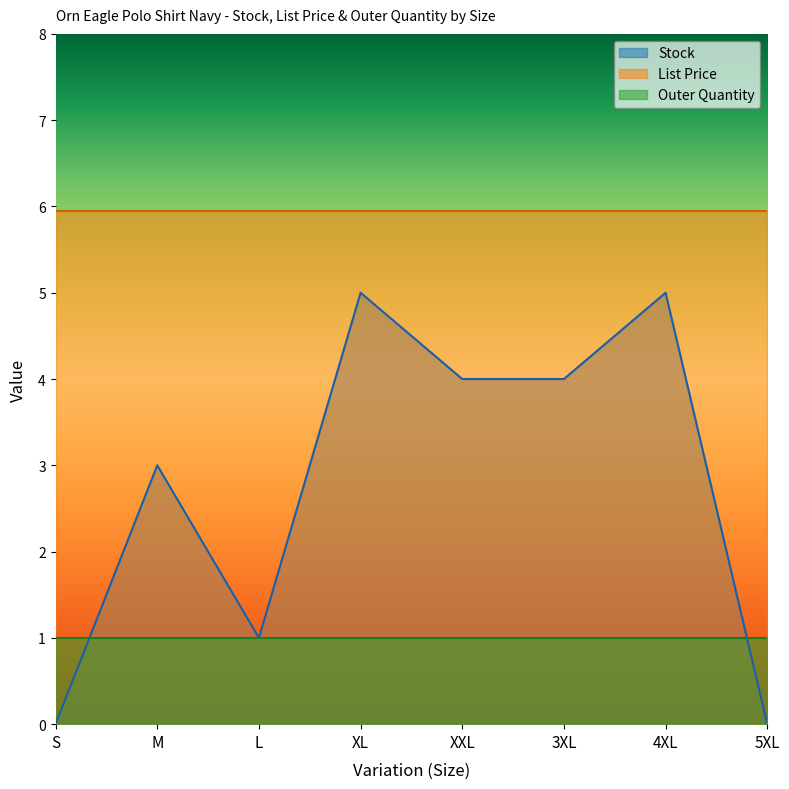

Reading left to right, transcribe all the data shown in this chart.

Stock: S=0.0	M=3.0	L=1.0	XL=5.0	XXL=4.0	3XL=4.0	4XL=5.0	5XL=0.0
List Price: S=6.0	M=6.0	L=6.0	XL=6.0	XXL=6.0	3XL=6.0	4XL=6.0	5XL=6.0
Outer Quantity: S=1.0	M=1.0	L=1.0	XL=1.0	XXL=1.0	3XL=1.0	4XL=1.0	5XL=1.0